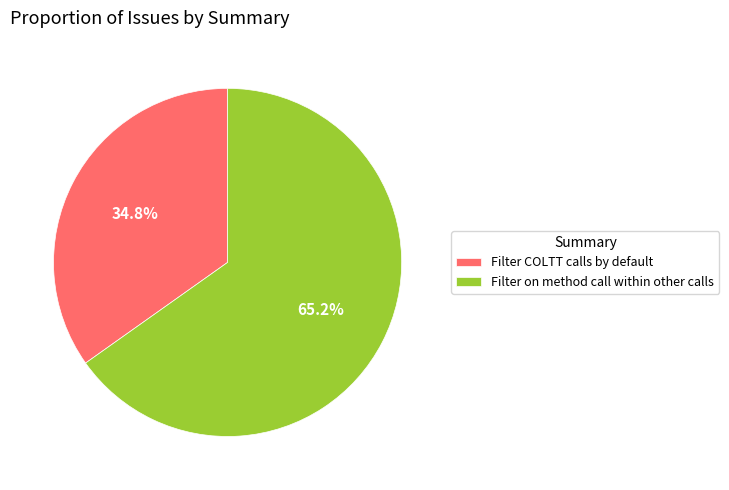

Count the number of slices in the pie.

2